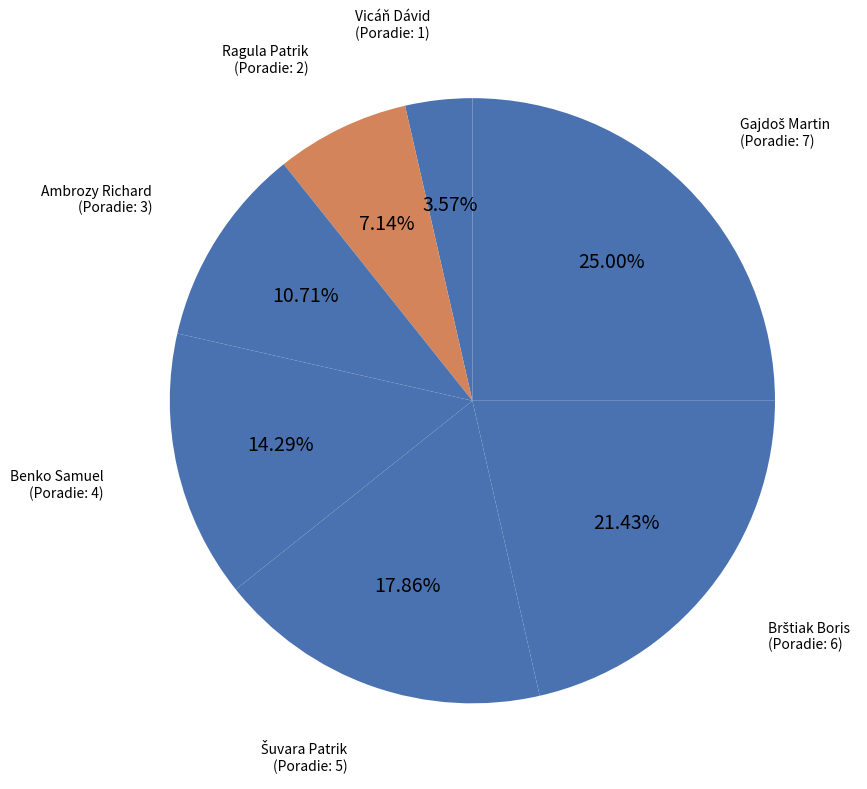

To the nearest percent, what is the difference between the largest and smallest slice percentages?

21%